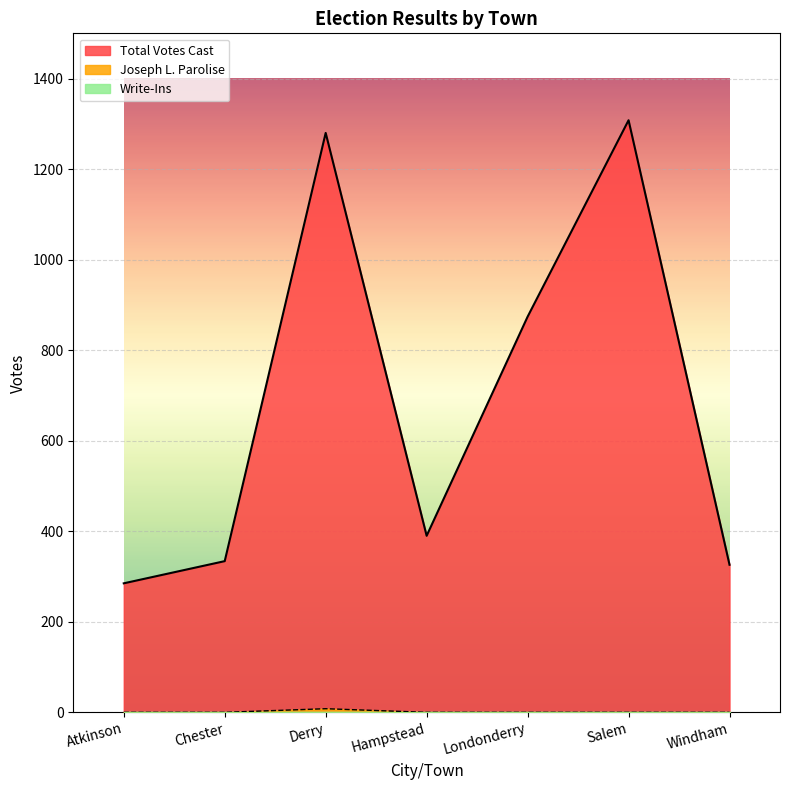

How many positive values does the Joseph L. Parolise series have?

1